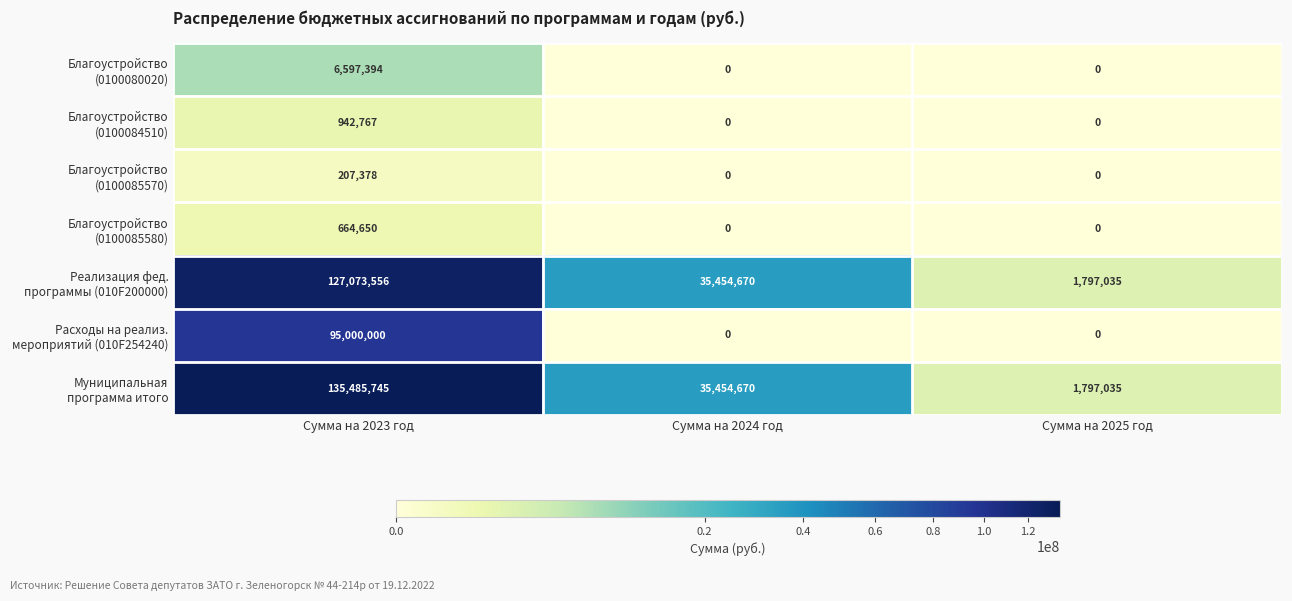

What is the difference between the highest and lowest values at Сумма на 2023 год?

135278367